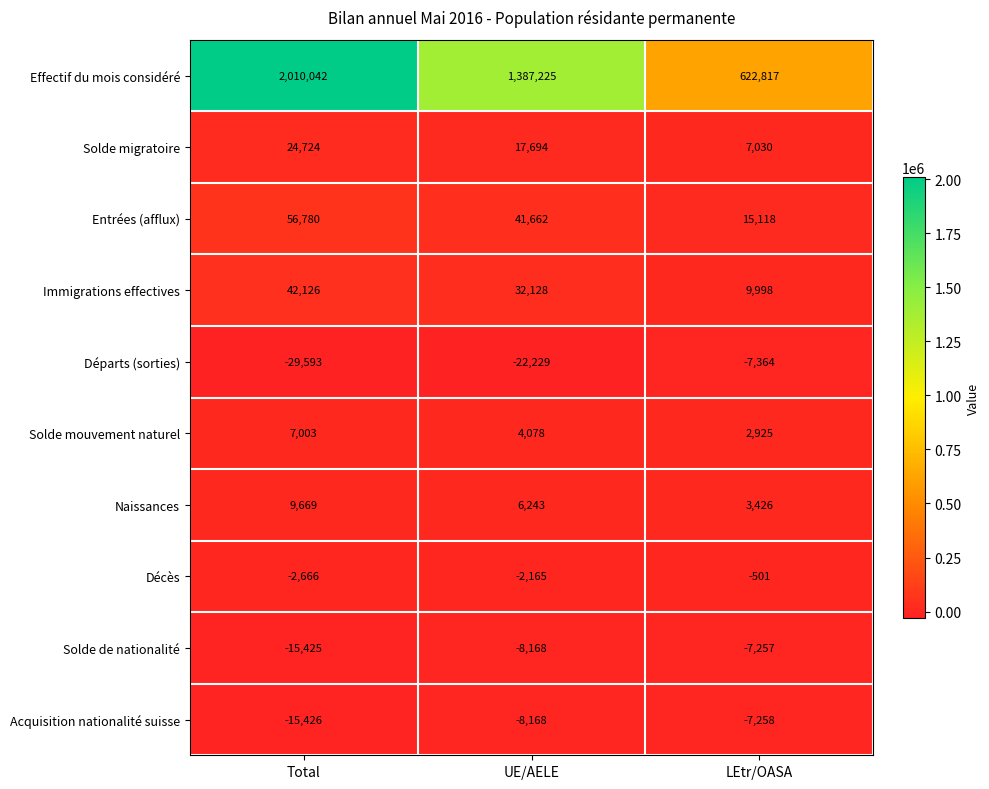

Which label corresponds to the largest value in the chart?

Total